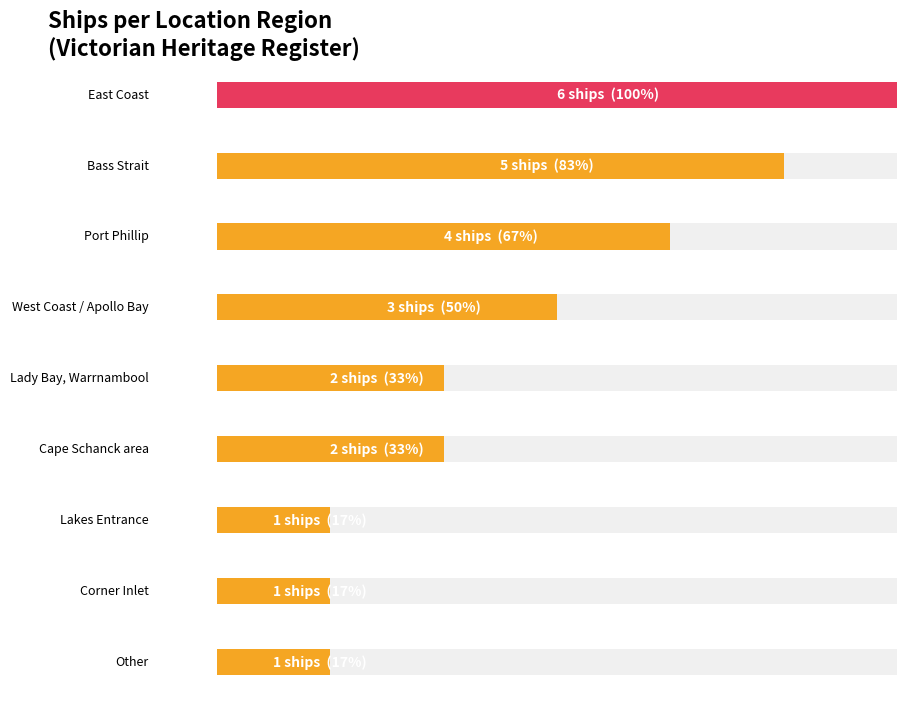

What is the value of the 5th bar from the left?

2